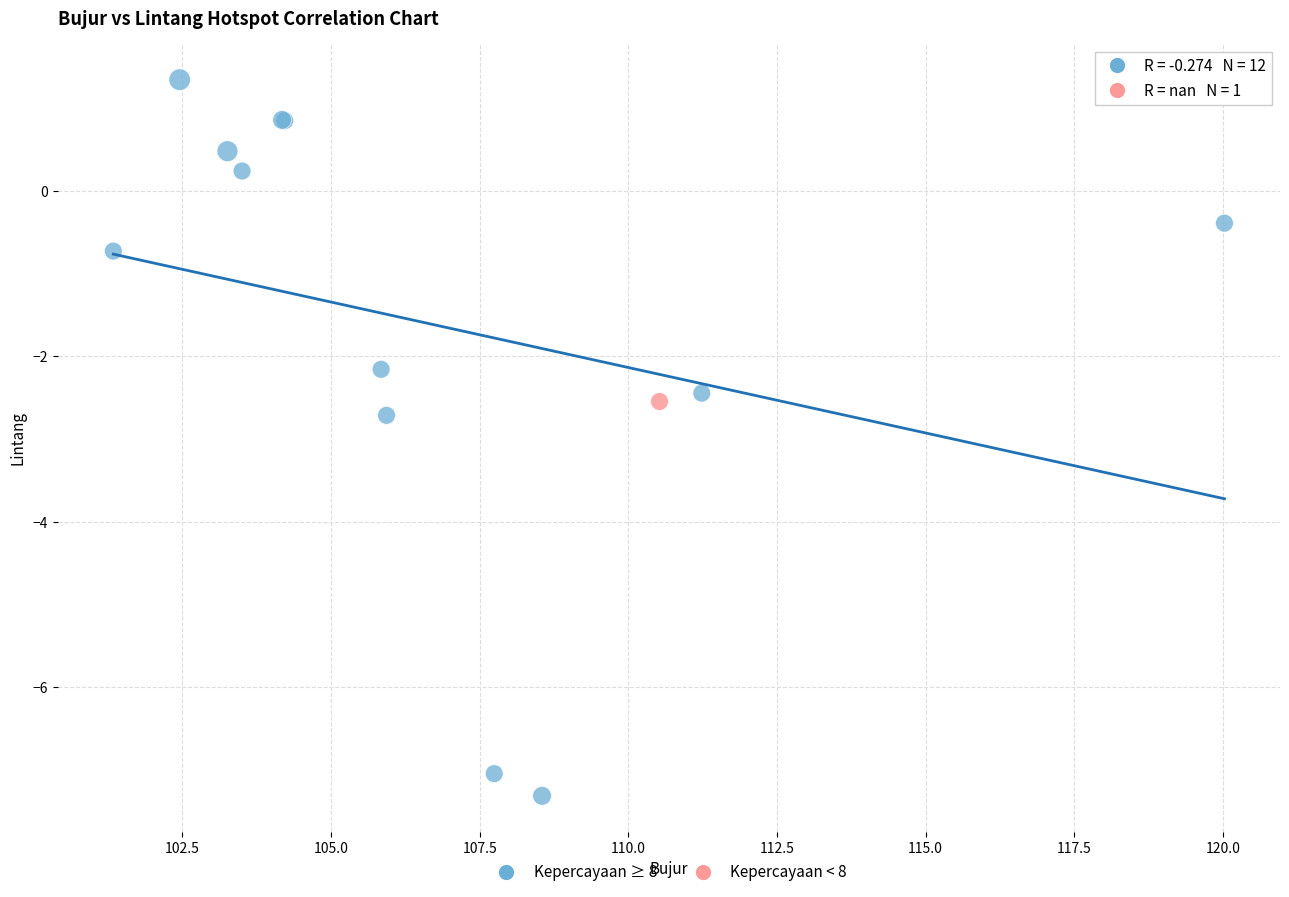

What are all the series names shown in the legend?

Kepercayaan ≥ 8, Kepercayaan < 8